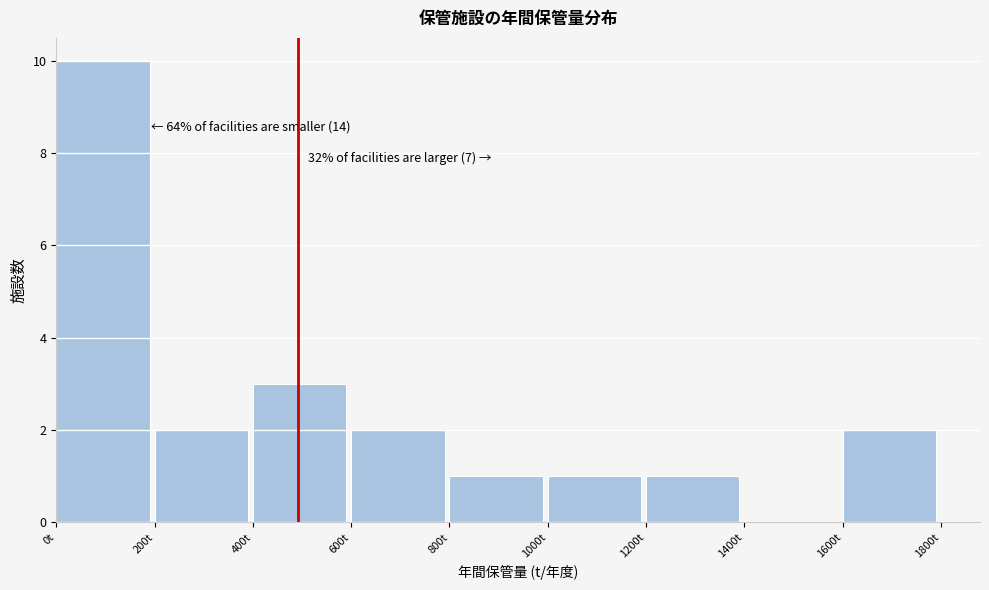

Over which range of the x-axis is the bar tallest?

0 to 200